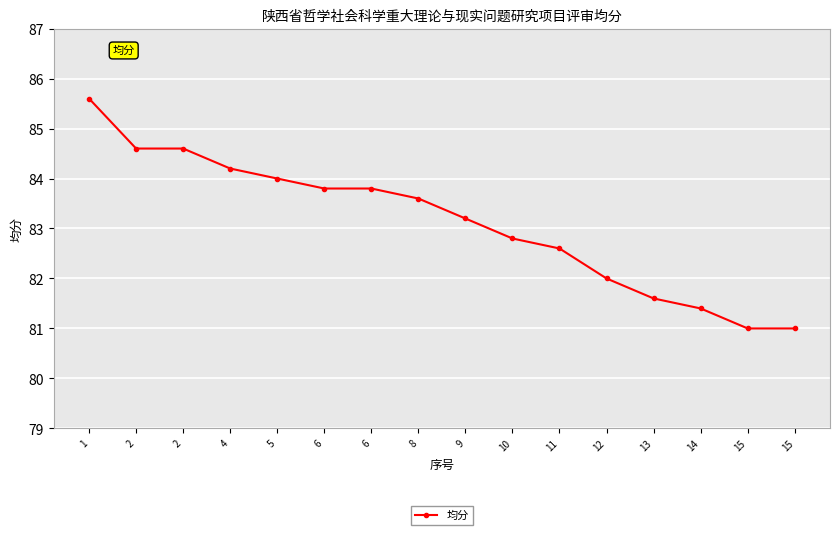

What is the change in value from 8 to 9?

-0.4